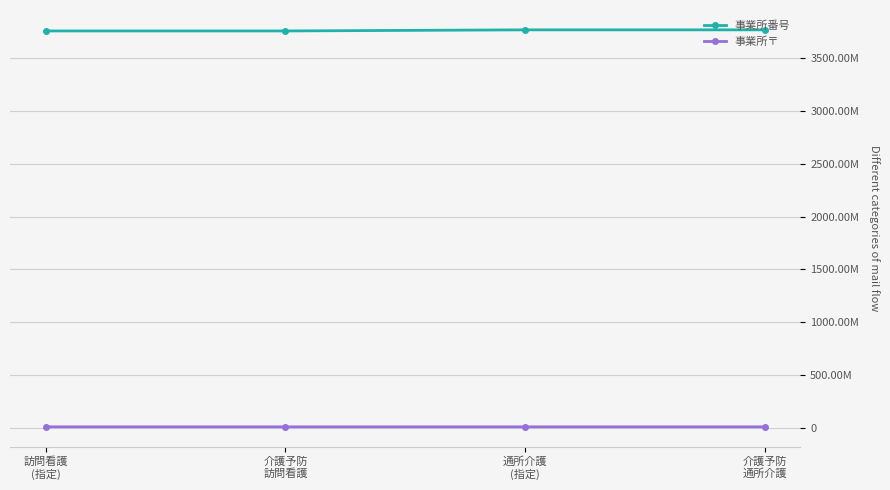

What is the difference between the 事業所番号 values at 訪問看護
(指定) and 通所介護
(指定)?

10410543